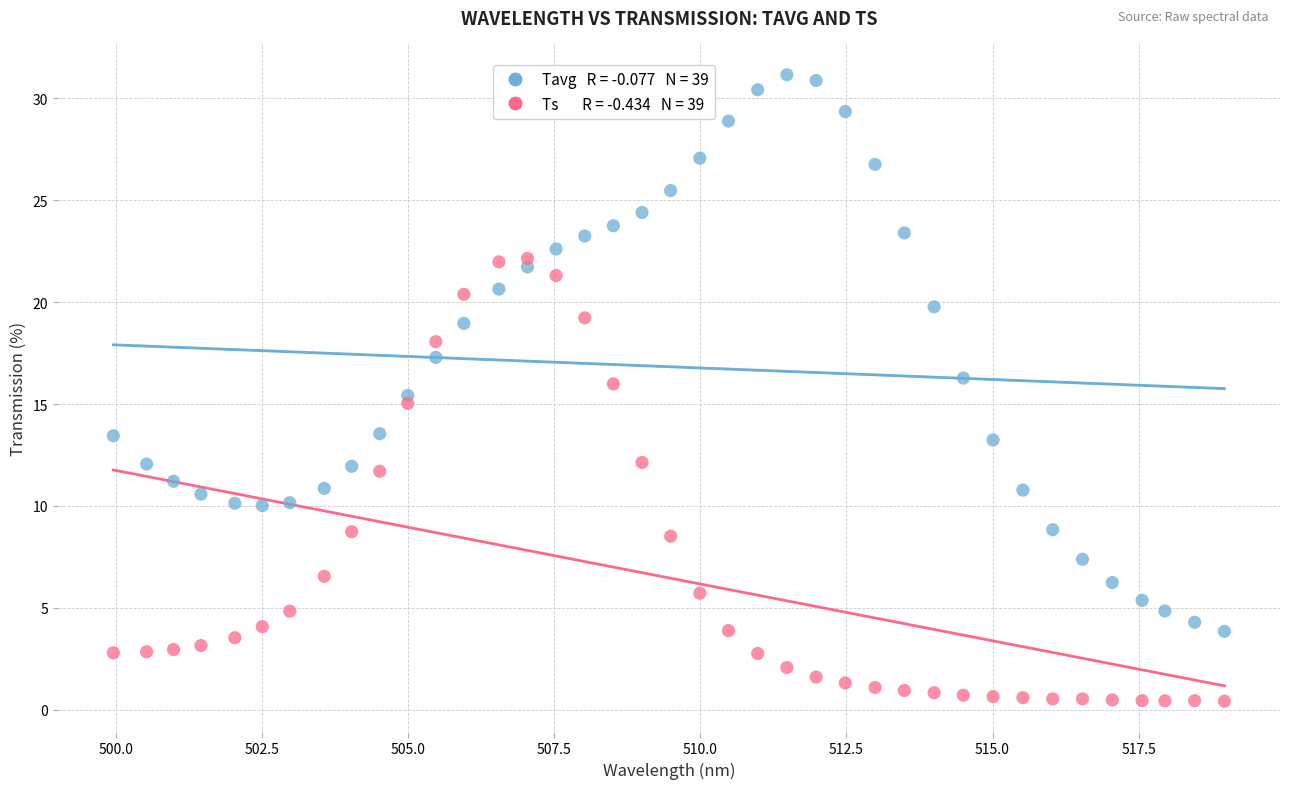

Across all data points, what is the range of X values (max minus min)?

19.0